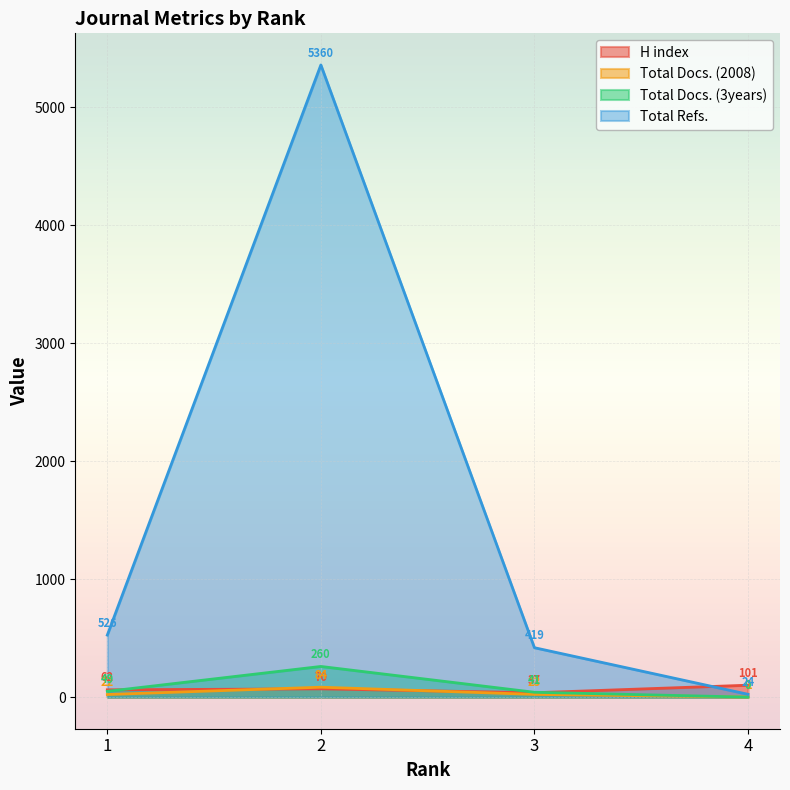

Reading left to right, list all the values displayed in this chart.

H index: 62	70	37	101
Total Docs. (2008): 22	84	23	1
Total Docs. (3years): 49	260	41	0
Total Refs.: 526	5360	419	24